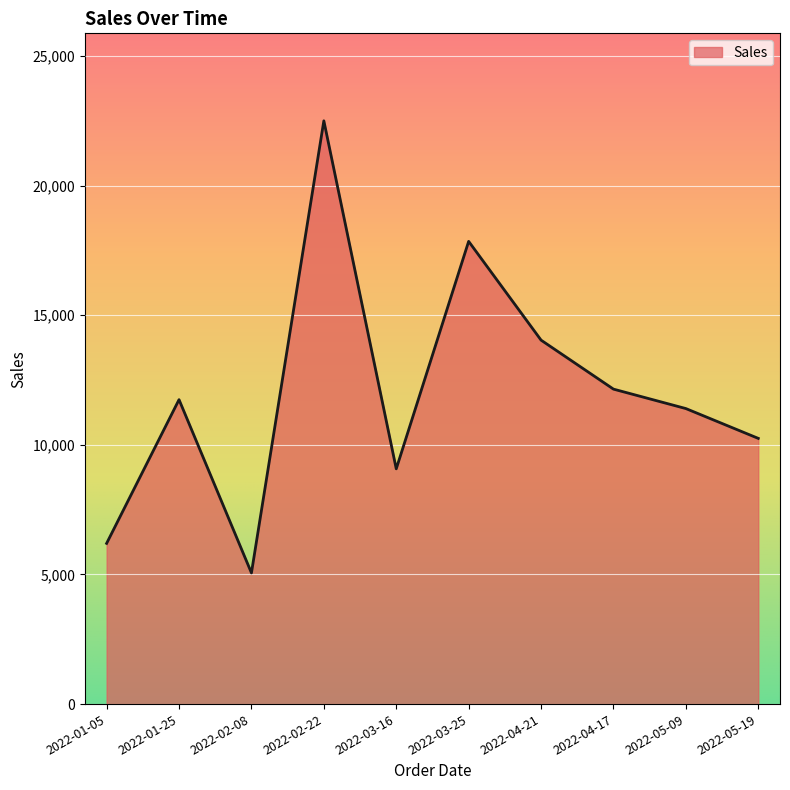

Which category has the highest value across all series?

2022-02-22